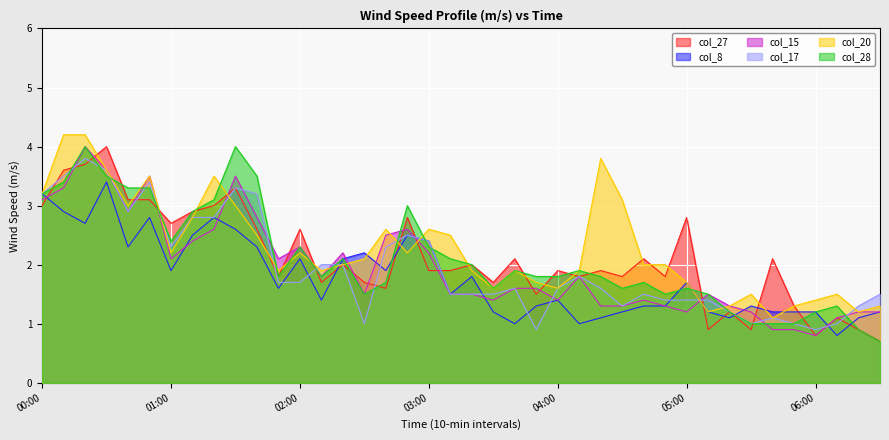

What is the difference between the maximum and minimum values in the col_28 series?

3.3